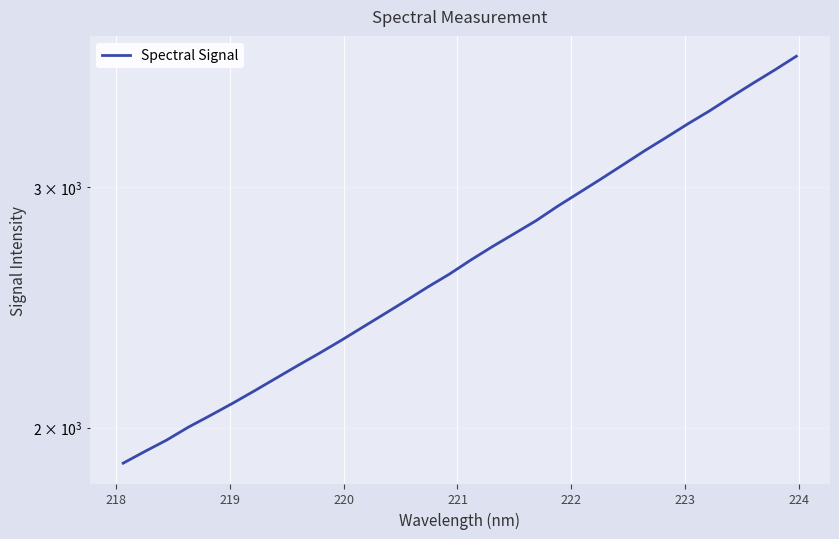

What is the value of the 22nd point from the left?

2972.3